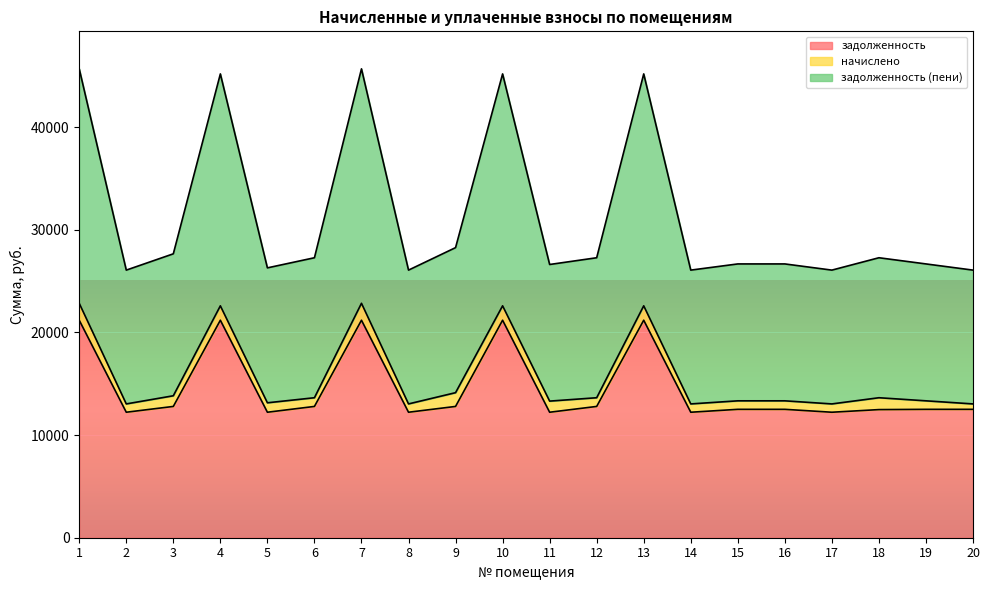

Which label corresponds to the smallest value in the chart?

2